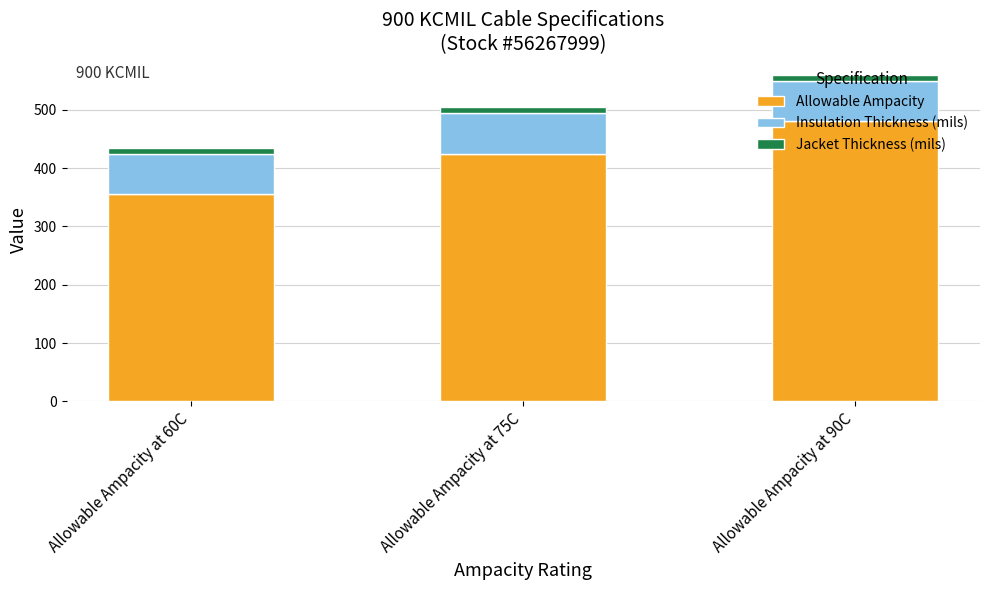

Does the chart contain stacked bars?

Yes